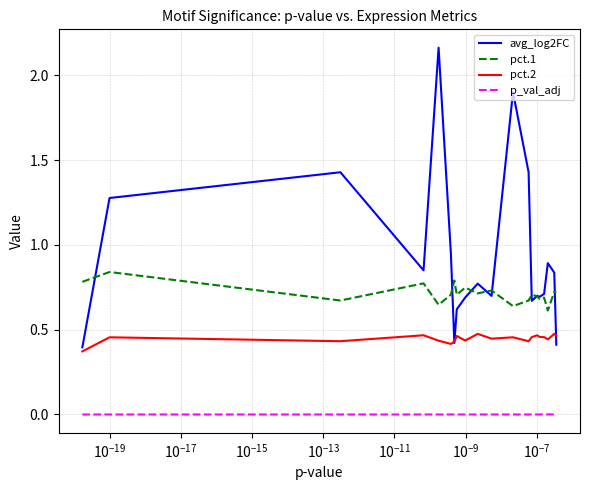

True or false: pct.1 and pct.2 cross at least once.

False